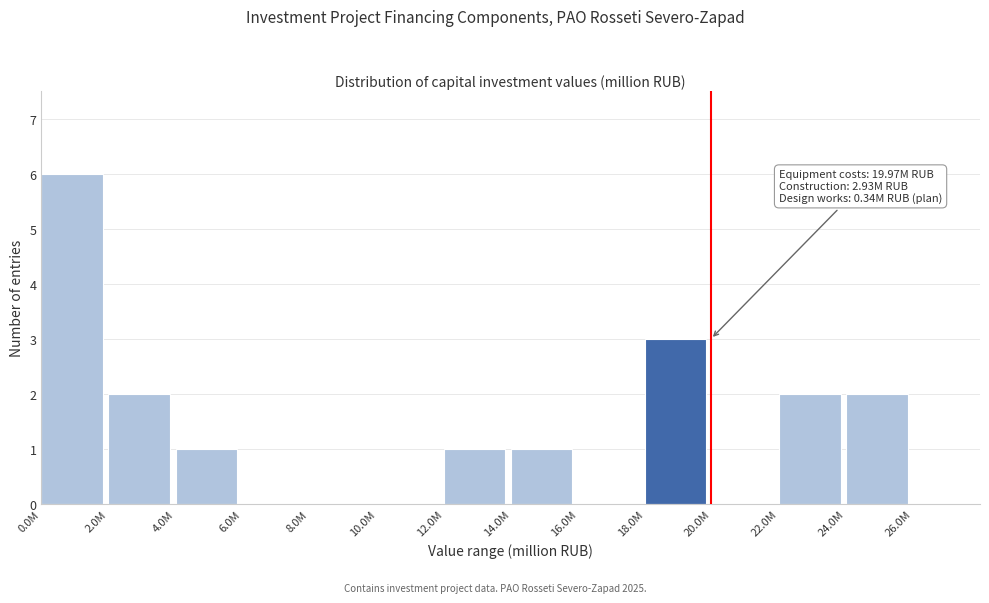

Reading left to right, list all the values displayed in this chart.

0.0M=6	2.0M=2	4.0M=1	6.0M=0	8.0M=0	10.0M=0	12.0M=1	14.0M=1	16.0M=0	18.0M=3	20.0M=0	22.0M=2	24.0M=2